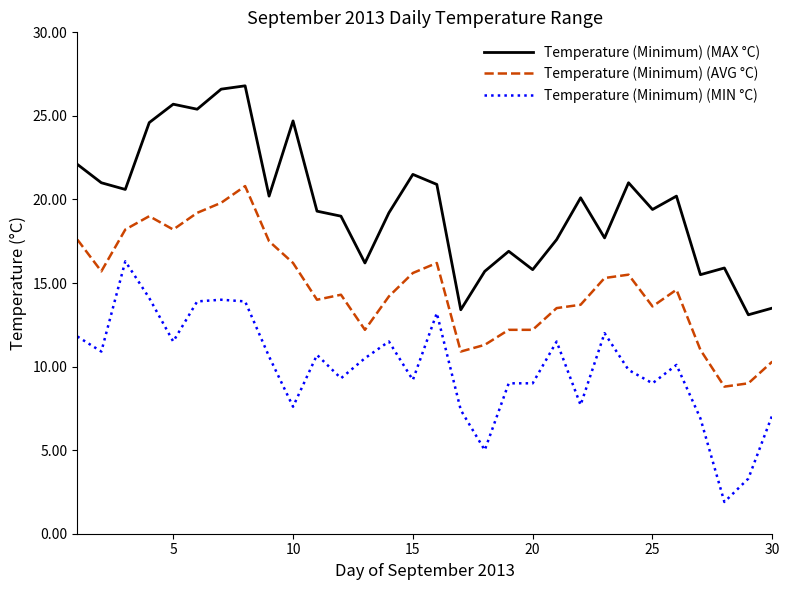

Which series has the largest total across all categories?

Temperature (Minimum) (MAX °C)